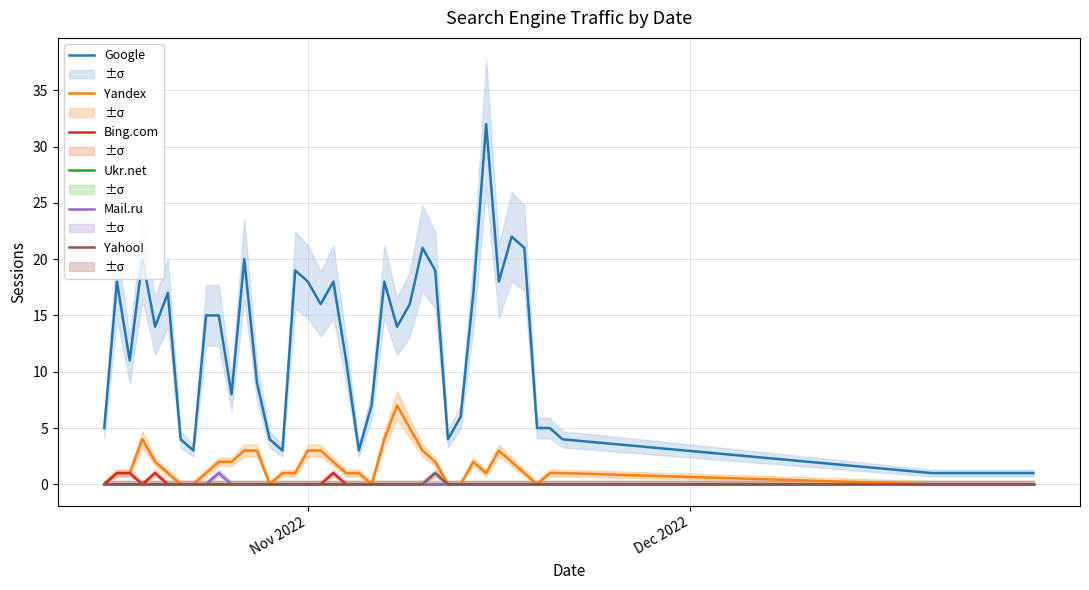

True or false: Google and Mail.ru cross at least once.

False